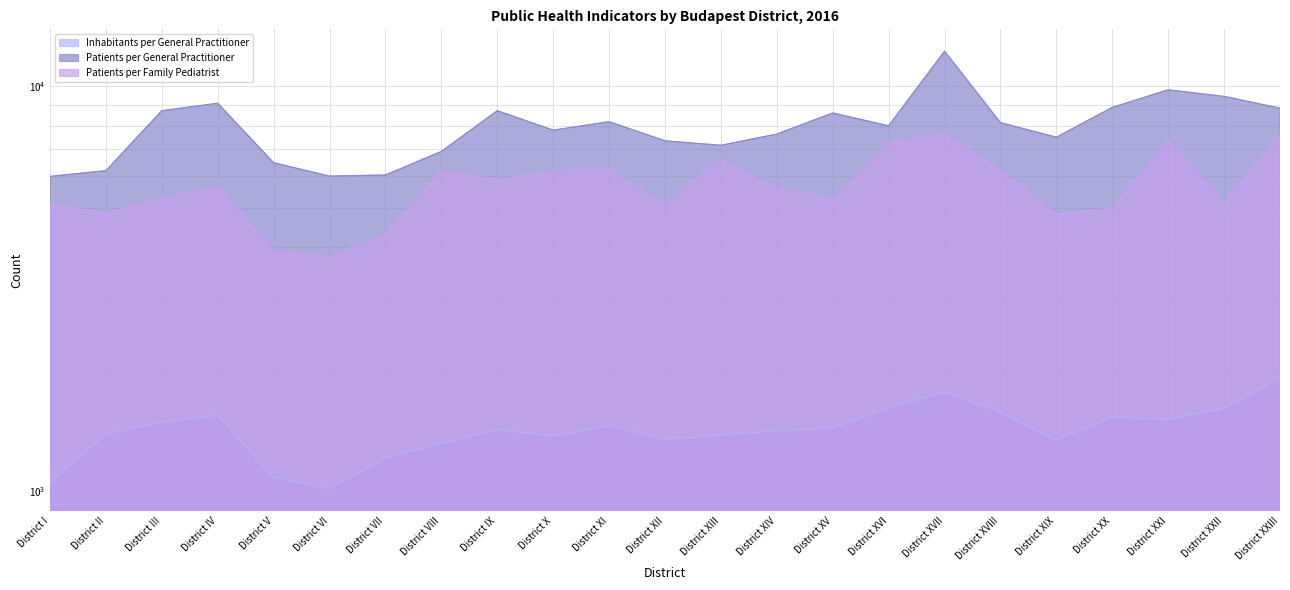

In Inhabitants per General Practitioner, how many points are lower than both neighbors (excluding endpoints)?

5